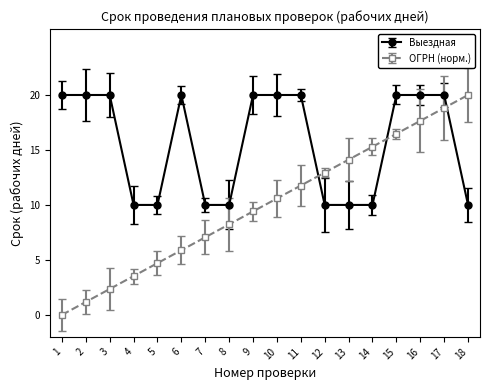

True or false: ОГРН (норм.) has more than 0 interior local peaks.

False